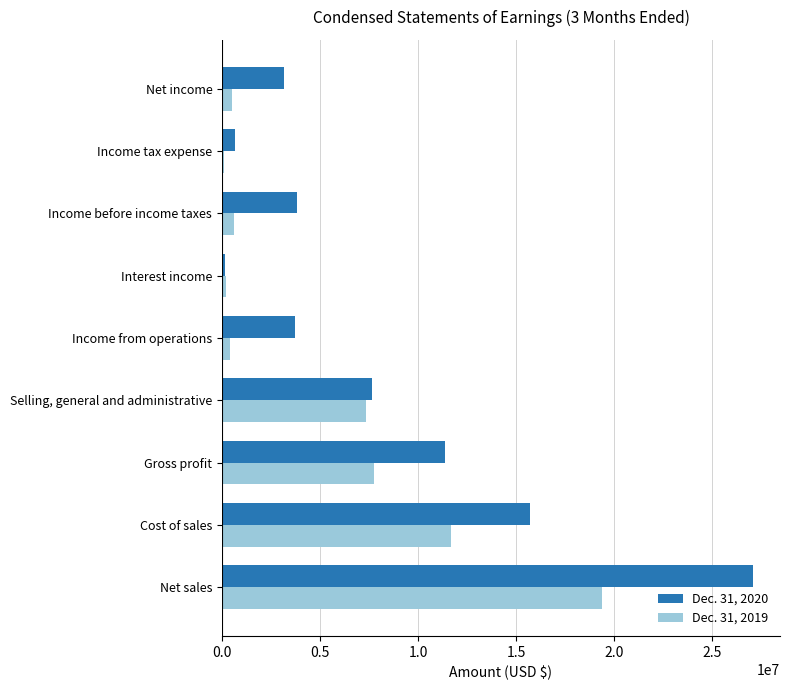

At Cost of sales, list the series in order from largest to smallest.

Dec. 31, 2020, Dec. 31, 2019